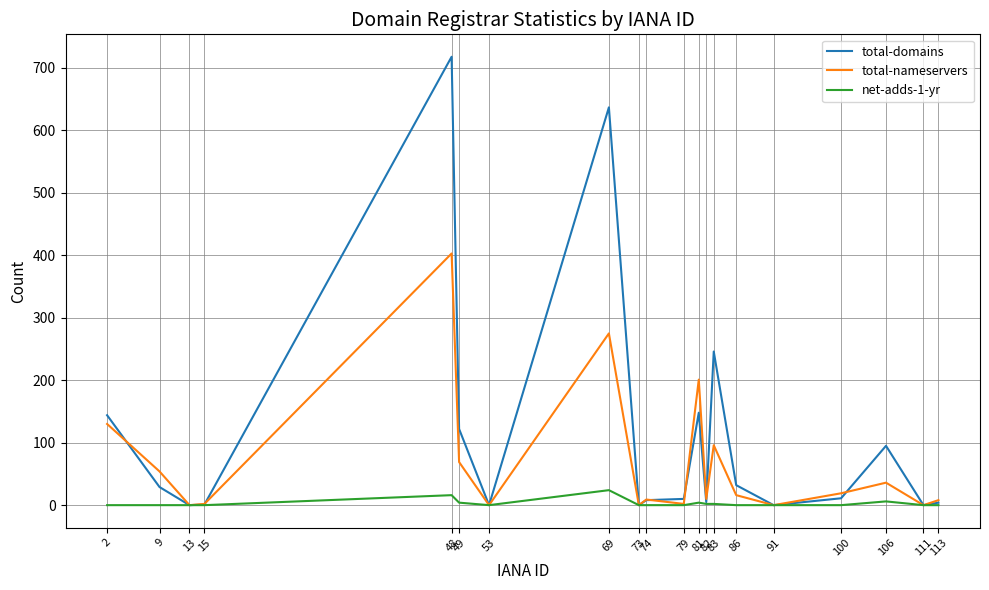

What are all the series names shown in the legend?

total-domains, total-nameservers, net-adds-1-yr